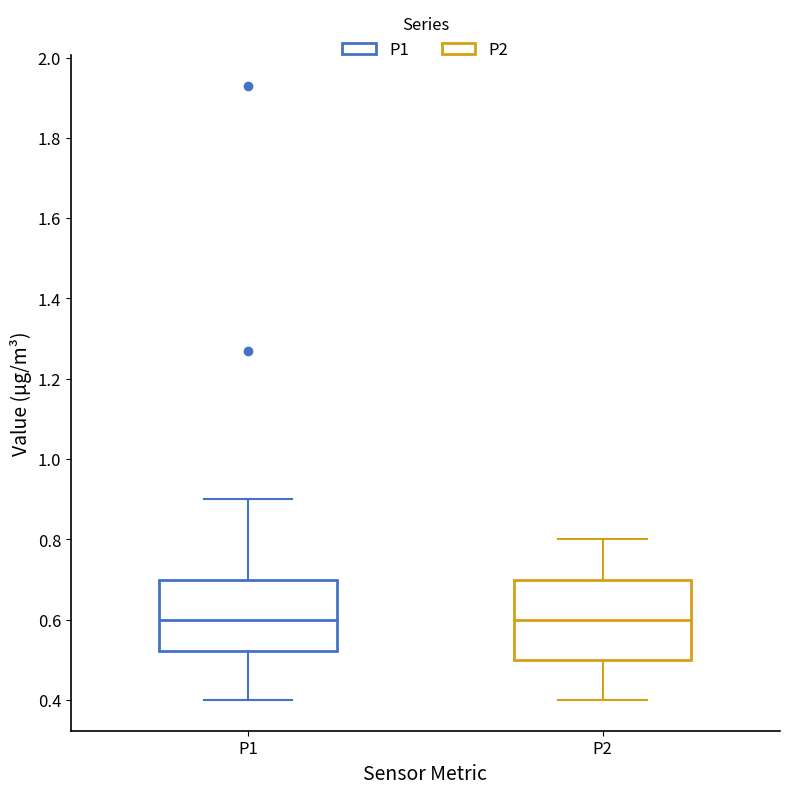

Where does the median line of the box for P2 sit on the y-axis? The values are not printed on the chart, so give them approximately, as read against the axis.

0.60